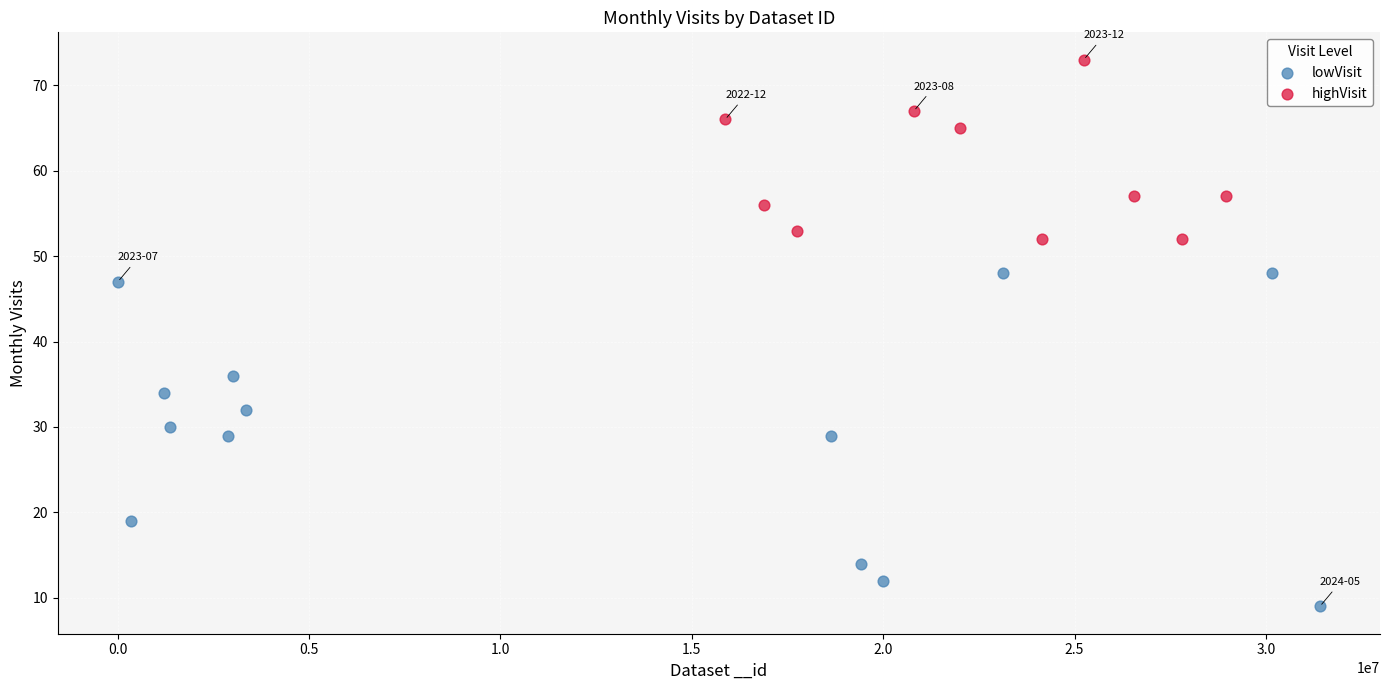

Which series has the widest spread of Y values?

lowVisit